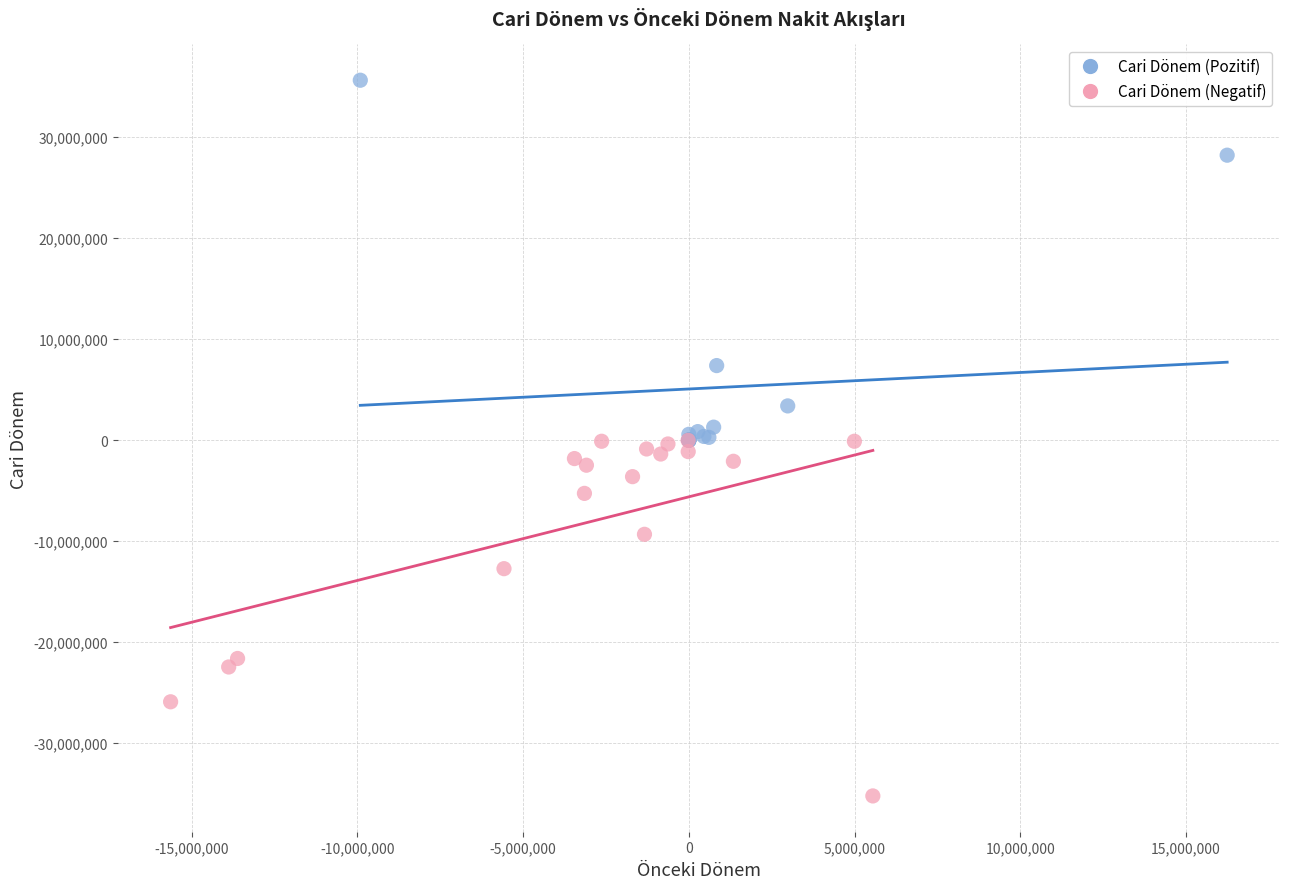

Which series contains the lowest Y value?

Cari Dönem (Negatif)